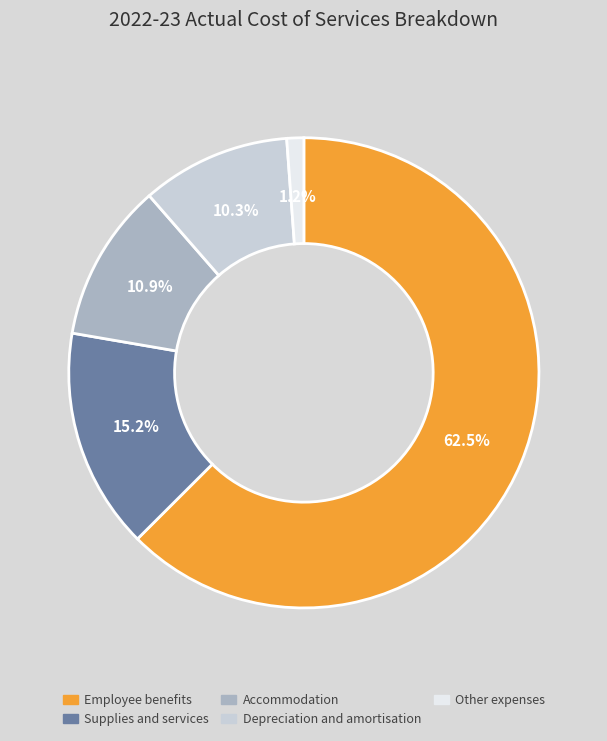

What portion of the pie excludes Accommodation?

89.1%